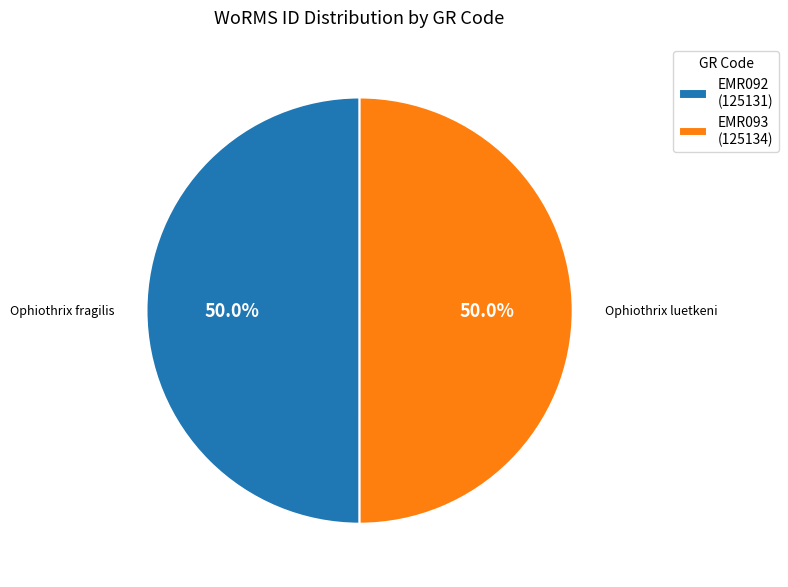

What percentage do EMR093 and EMR092 together represent?

100.0%